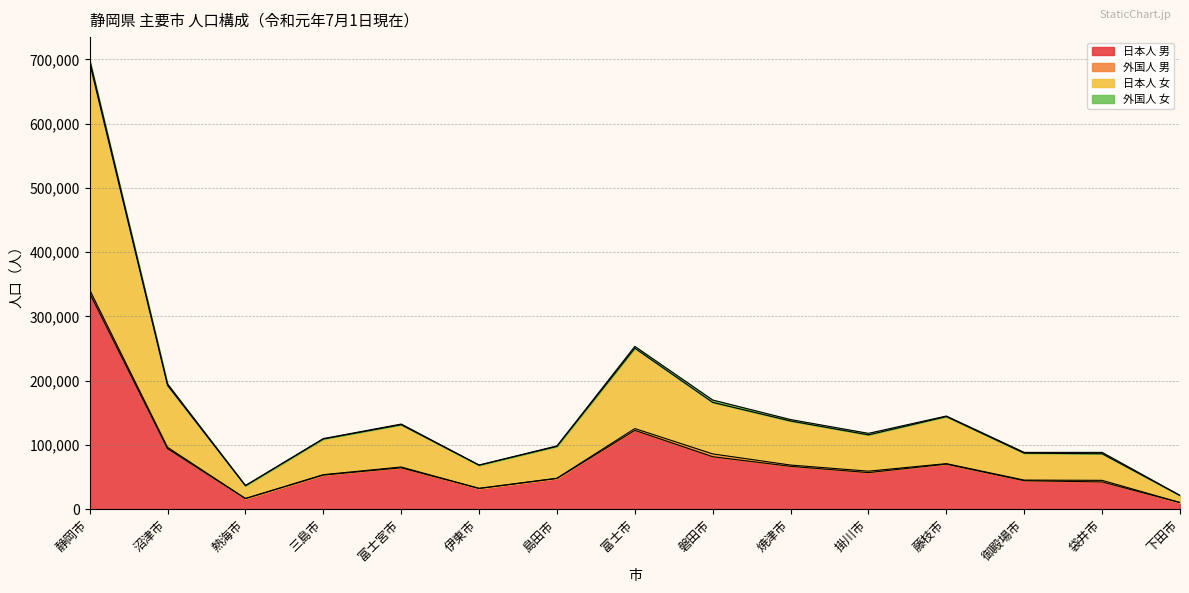

At which label does 日本人 男 reach its peak?

静岡市